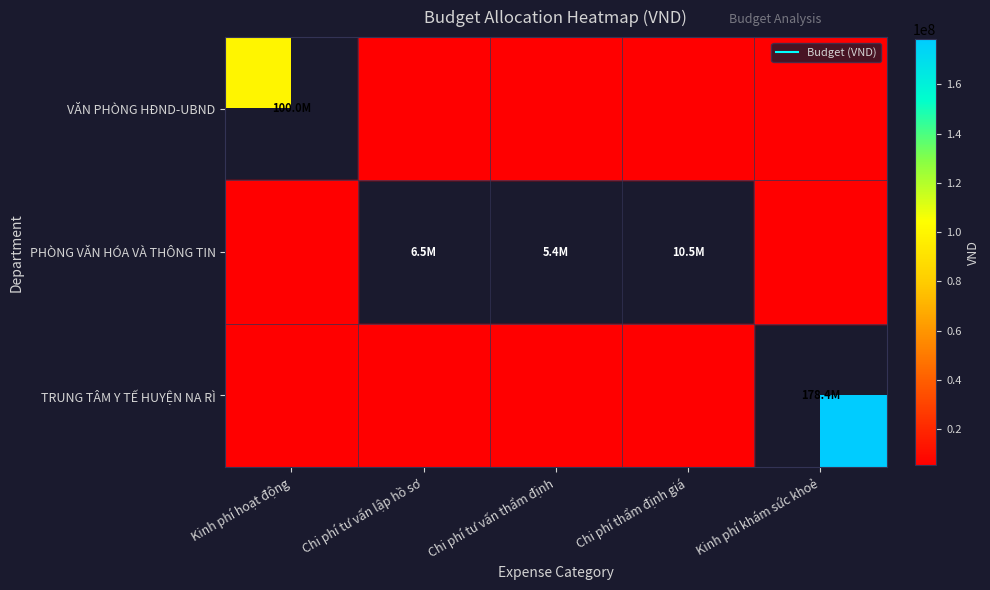

Is the value of TRUNG TÂM Y TẾ HUYỆN NA RÌ at Chi phí thẩm định giá greater than the value of PHÒNG VĂN HÓA VÀ THÔNG TIN at Kinh phí hoạt động?

No